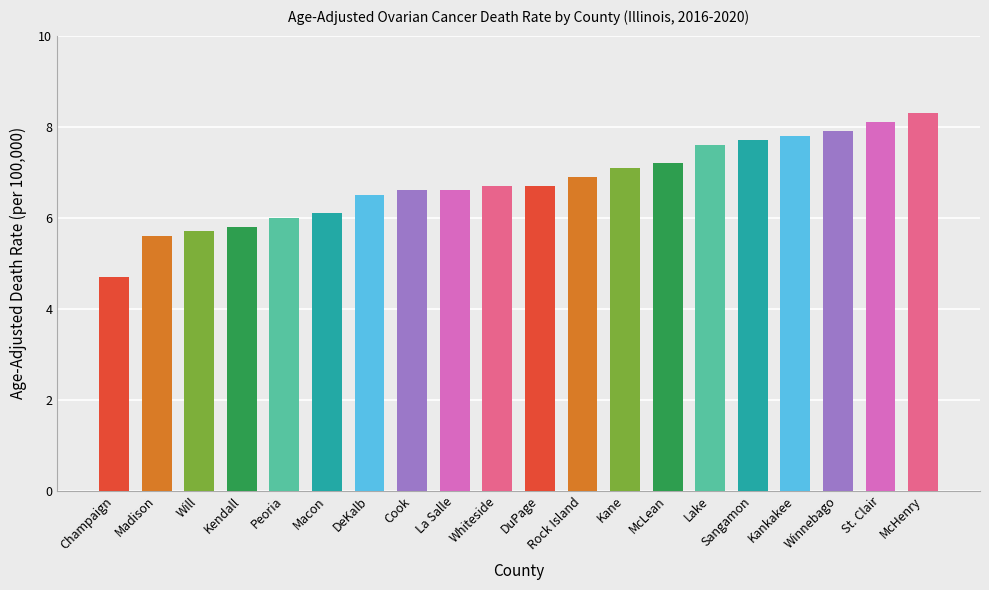

Which label corresponds to the largest value in the chart?

McHenry